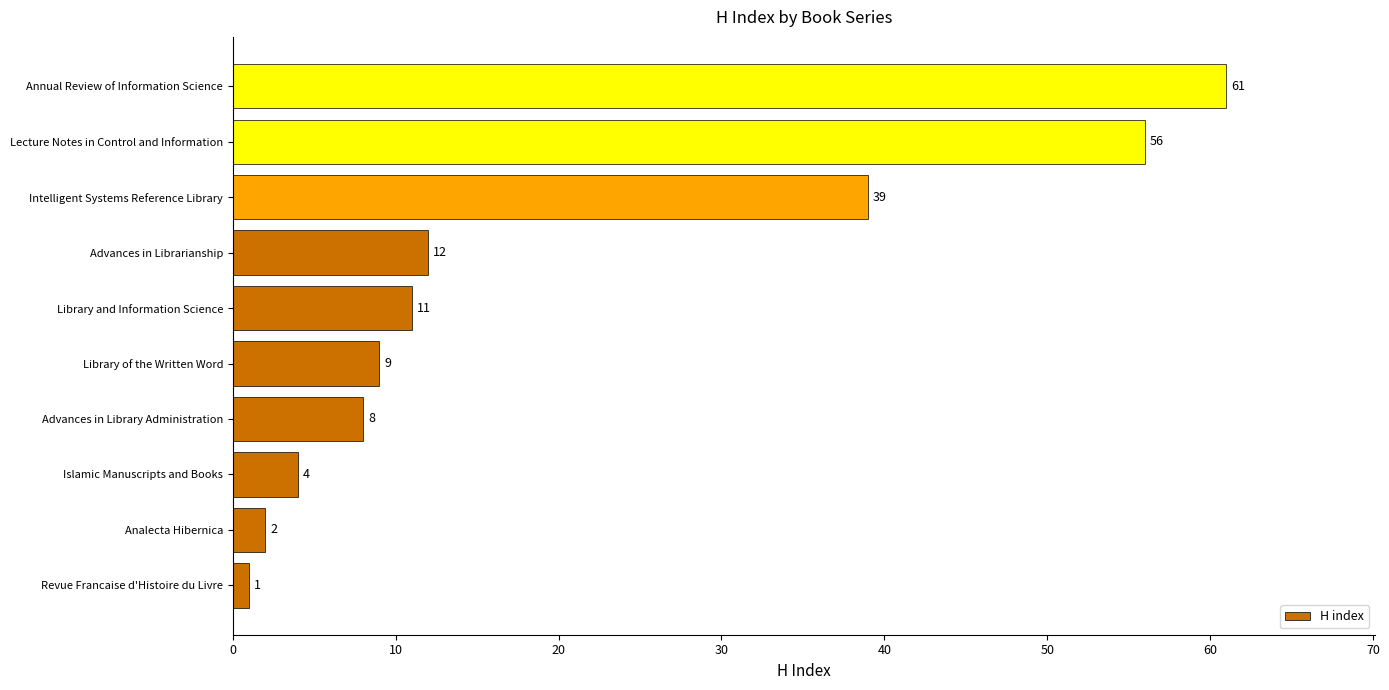

Rank the categories by value from highest to lowest.

Annual Review of Information Science, Lecture Notes in Control and Information, Intelligent Systems Reference Library, Advances in Librarianship, Library and Information Science, Library of the Written Word, Advances in Library Administration, Islamic Manuscripts and Books, Analecta Hibernica, Revue Francaise d'Histoire du Livre